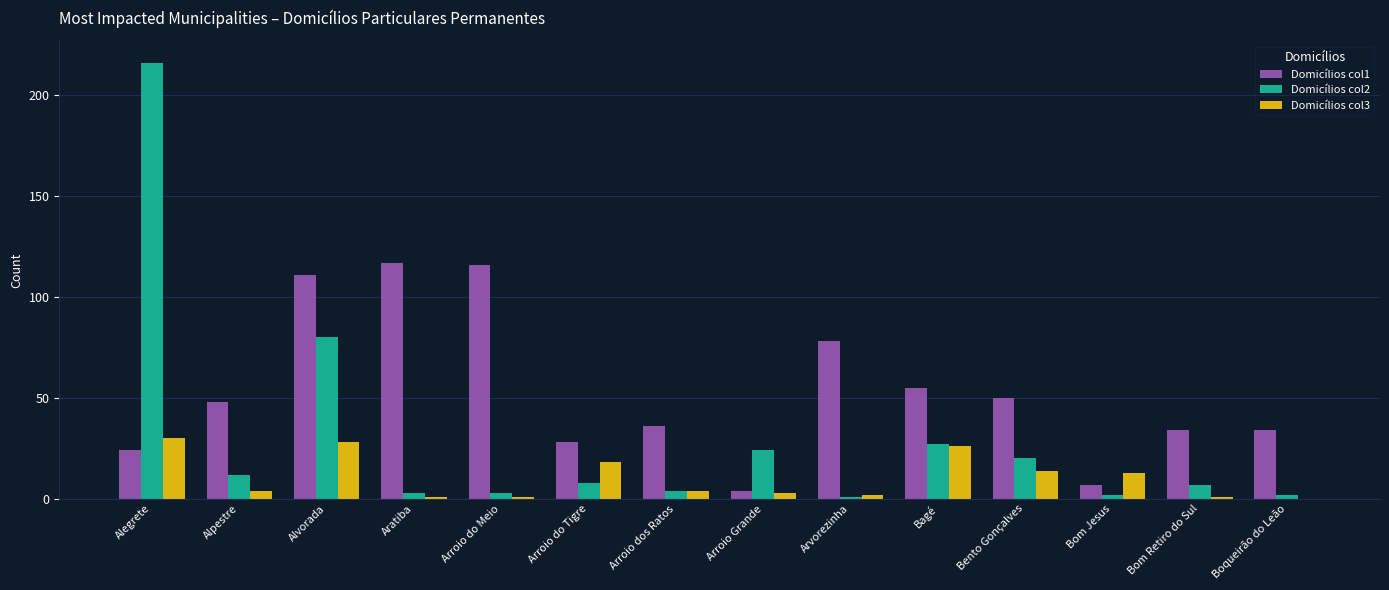

Reading left to right, what are all the values shown in this chart?

Domicílios col1: Alegrete=24	Alpestre=48	Alvorada=111	Aratiba=117	Arroio do Meio=116	Arroio do Tigre=28	Arroio dos Ratos=36	Arroio Grande=4	Arvorezinha=78	Bagé=55	Bento Gonçalves=50	Bom Jesus=7	Bom Retiro do Sul=34	Boqueirão do Leão=34
Domicílios col2: Alegrete=216	Alpestre=12	Alvorada=80	Aratiba=3	Arroio do Meio=3	Arroio do Tigre=8	Arroio dos Ratos=4	Arroio Grande=24	Arvorezinha=1	Bagé=27	Bento Gonçalves=20	Bom Jesus=2	Bom Retiro do Sul=7	Boqueirão do Leão=2
Domicílios col3: Alegrete=30	Alpestre=4	Alvorada=28	Aratiba=1	Arroio do Meio=1	Arroio do Tigre=18	Arroio dos Ratos=4	Arroio Grande=3	Arvorezinha=2	Bagé=26	Bento Gonçalves=14	Bom Jesus=13	Bom Retiro do Sul=1	Boqueirão do Leão=0